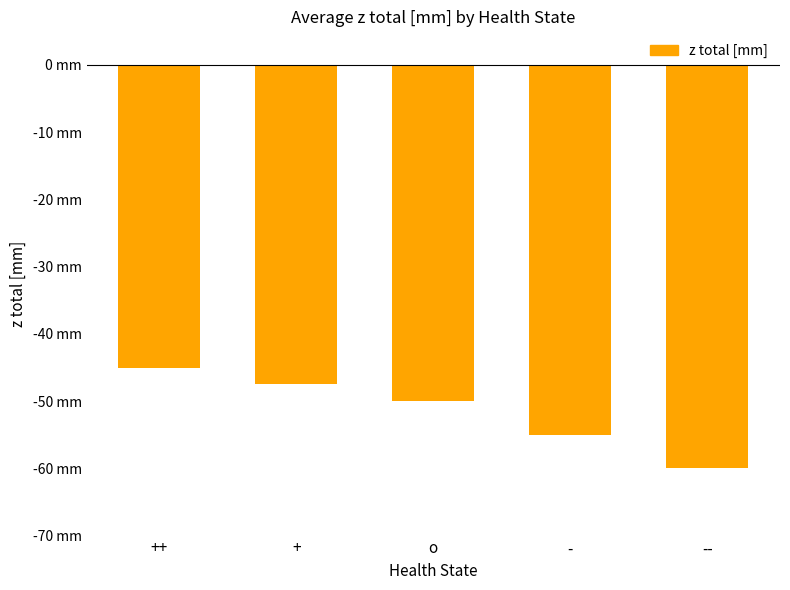

Is it true that the value at - is -55.0?

True